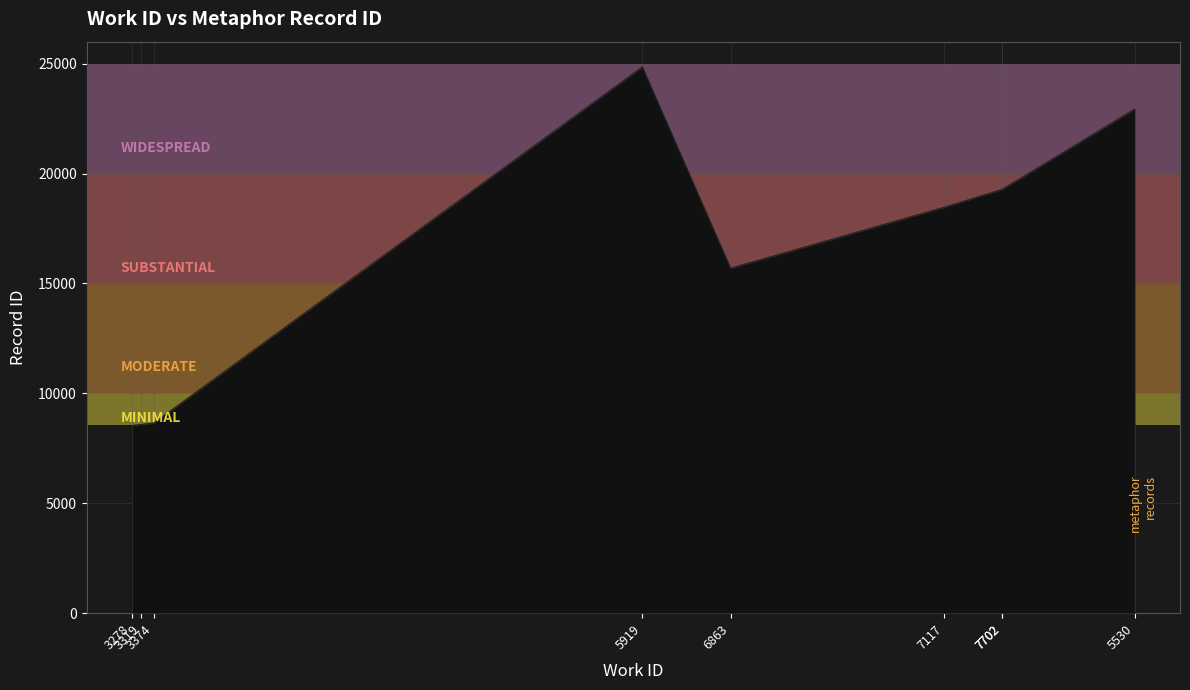

What is the label of the 4th point from the left?

5919